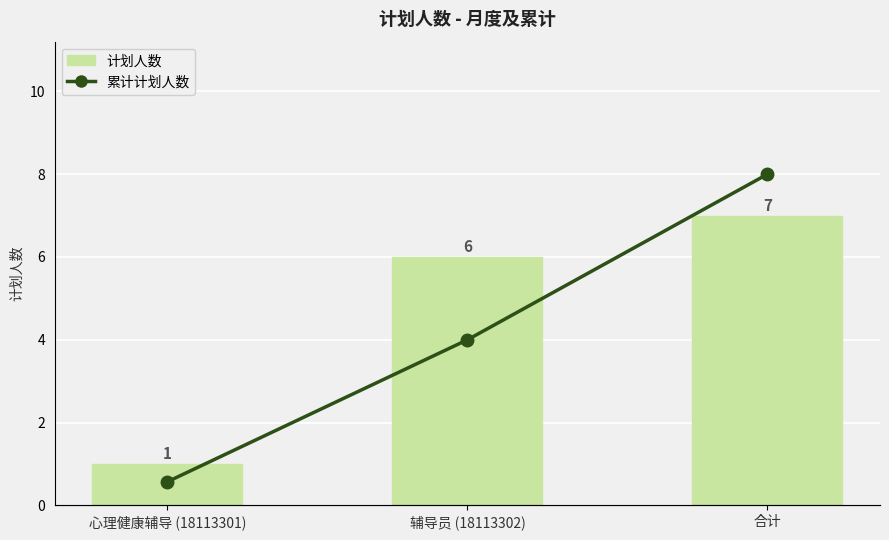

Reading left to right, list all the values displayed in this chart.

计划人数: 心理健康辅导 (18113301)=1	辅导员 (18113302)=6	合计=7
累计计划人数: 心理健康辅导 (18113301)=1	辅导员 (18113302)=7	合计=14